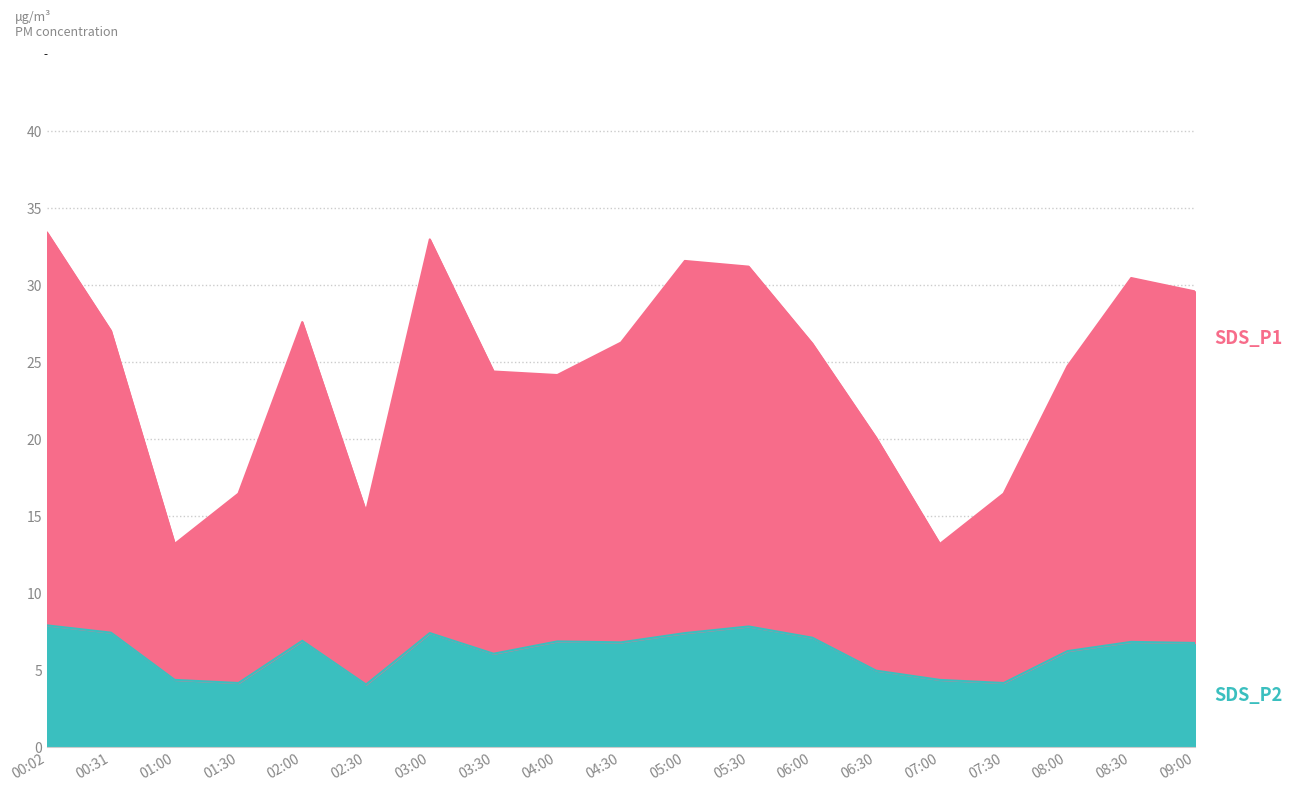

What is the minimum value shown in the chart?

4.1